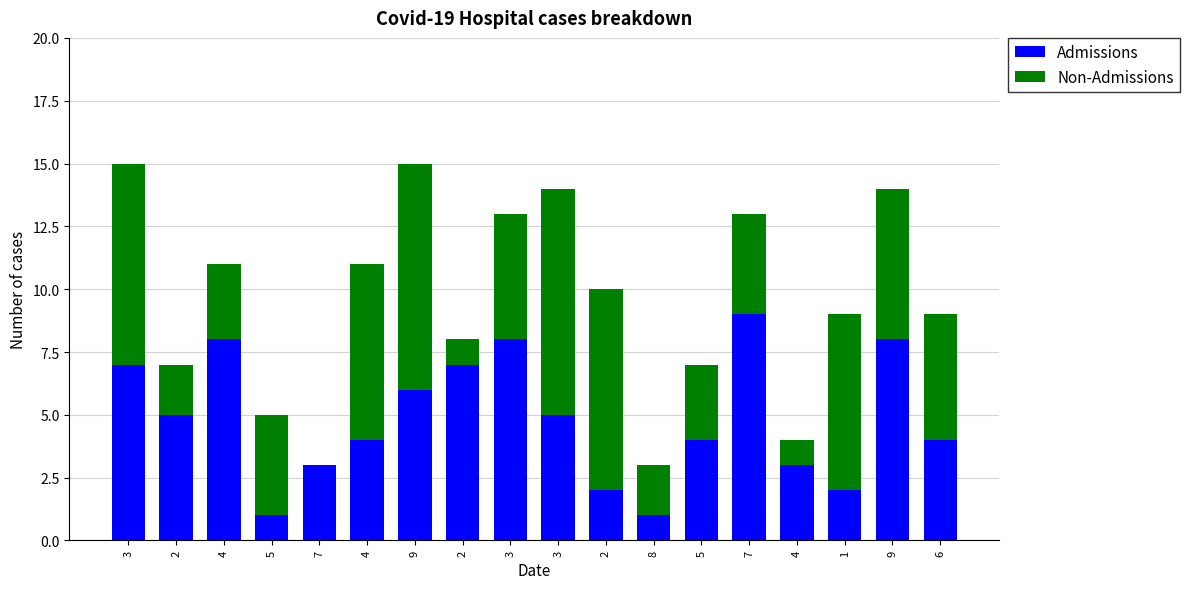

At how many categories does at least one series exceed 5?

11